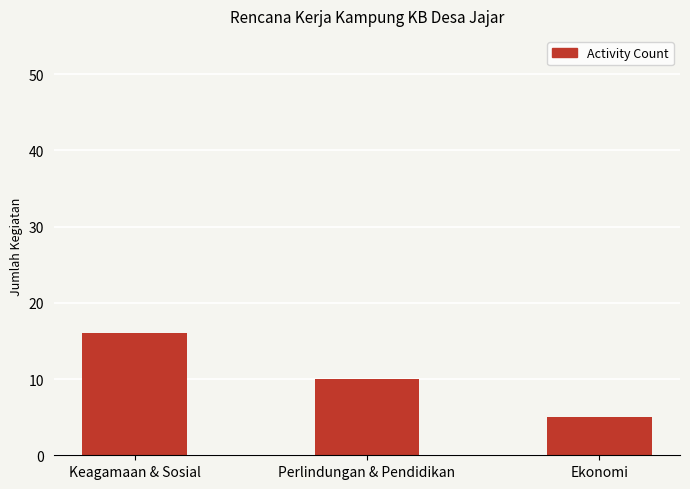

Count the values in the range 5 to 16.

3